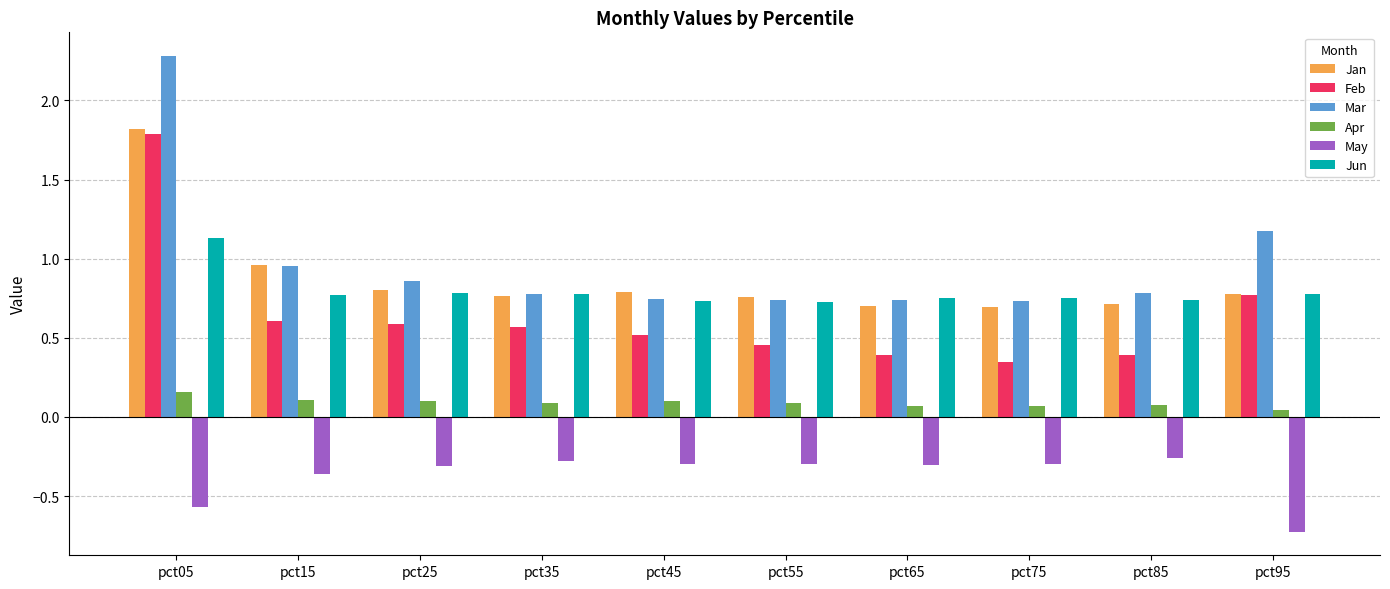

At which label does Feb reach its minimum?

pct75